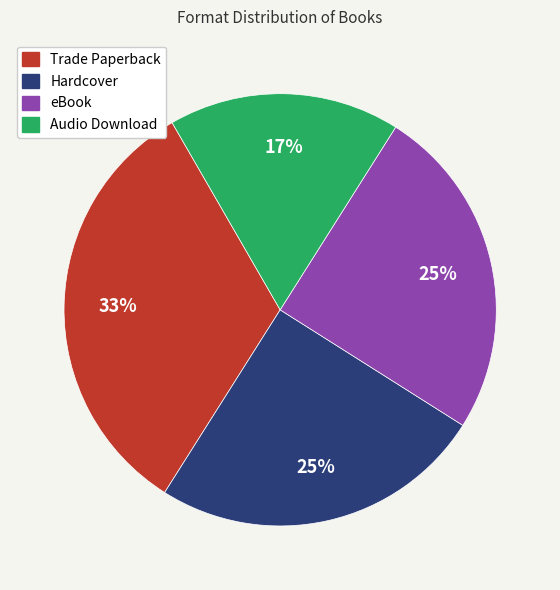

How many slices are in this pie chart?

4